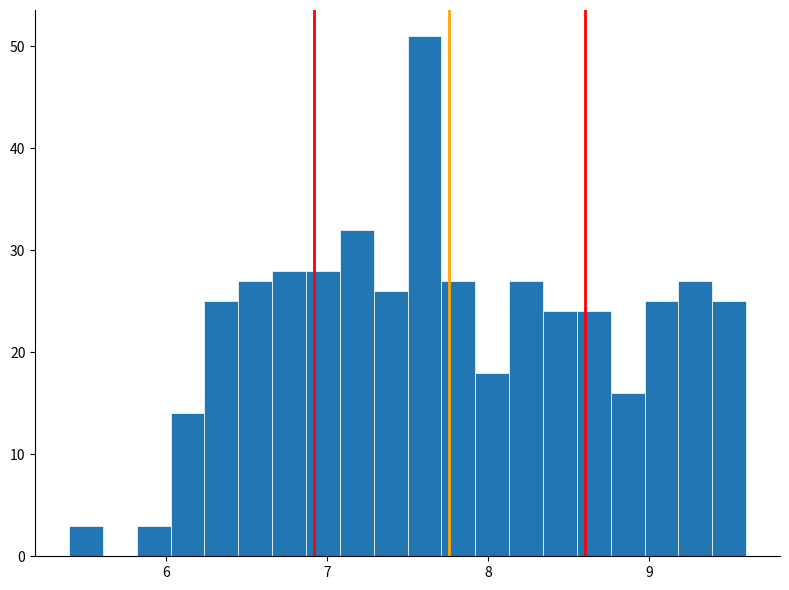

Around what value on the x-axis is the tallest bar? Give the approximate position of its centre, as read against the axis.

7.6